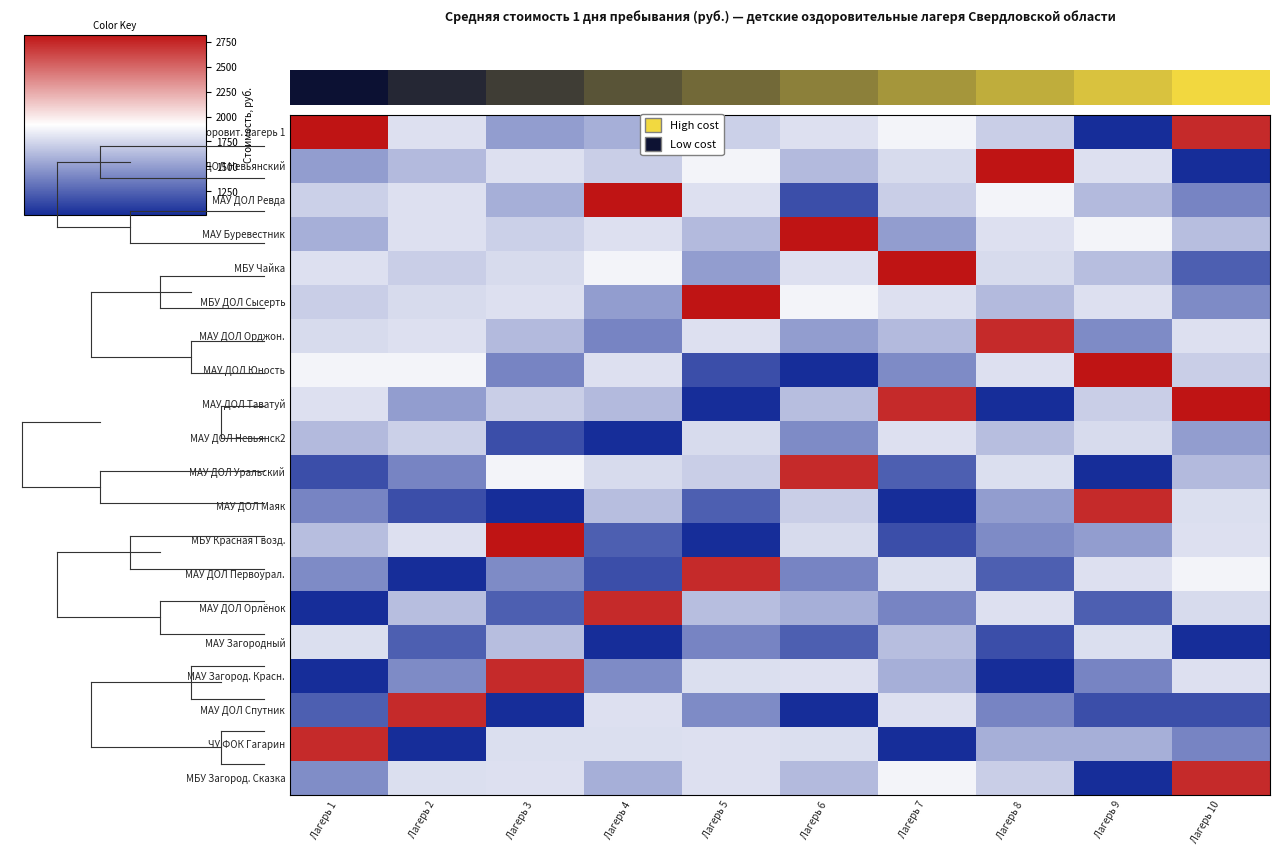

List the series in order of their peak value, lowest first.

0.0, МАУ Загородный, МАУ ДОЛ Невьянск2, МАУ ДОЛ Орджон., МАУ ДОЛ Уральский, МАУ ДОЛ Маяк, МАУ ДОЛ Первоурал., МАУ ДОЛ Орлёнок, МАУ Загород. Красн., МАУ ДОЛ Спутник, ЧУ ФОК Гагарин, МБУ Загород. Сказка, МАУ ДОЛ Невьянский, МАУ ДОЛ Ревда, МАУ Буревестник, МБУ Чайка, МБУ ДОЛ Сысерть, МАУ ДОЛ Юность, МАУ ДОЛ Таватуй, МБУ Красная Гвозд.